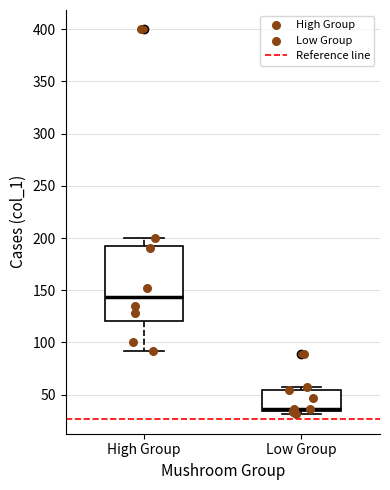

Where does the upper whisker of the box for High Group end on the y-axis? The values are not printed on the chart, so give them approximately, as read against the axis.

200